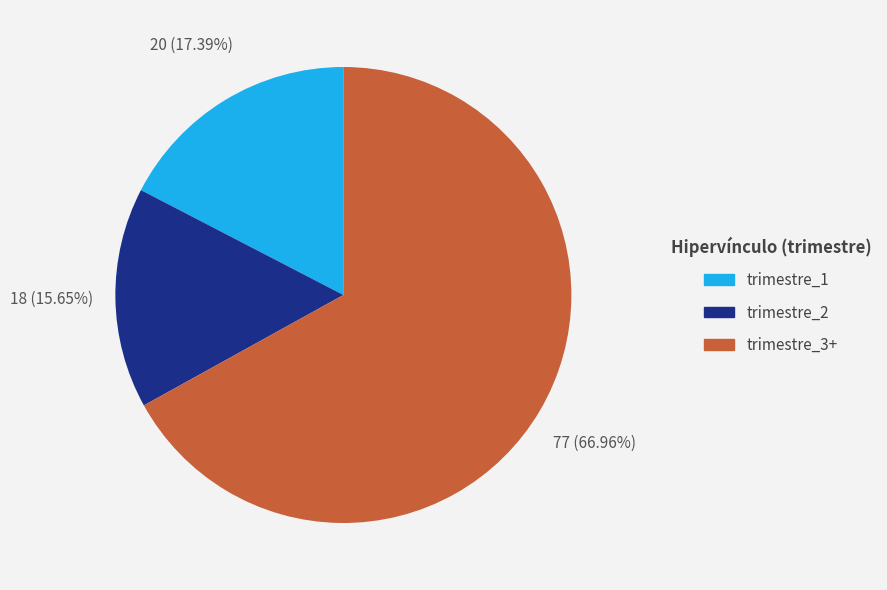

Which category has the biggest portion of the pie?

trimestre_3+